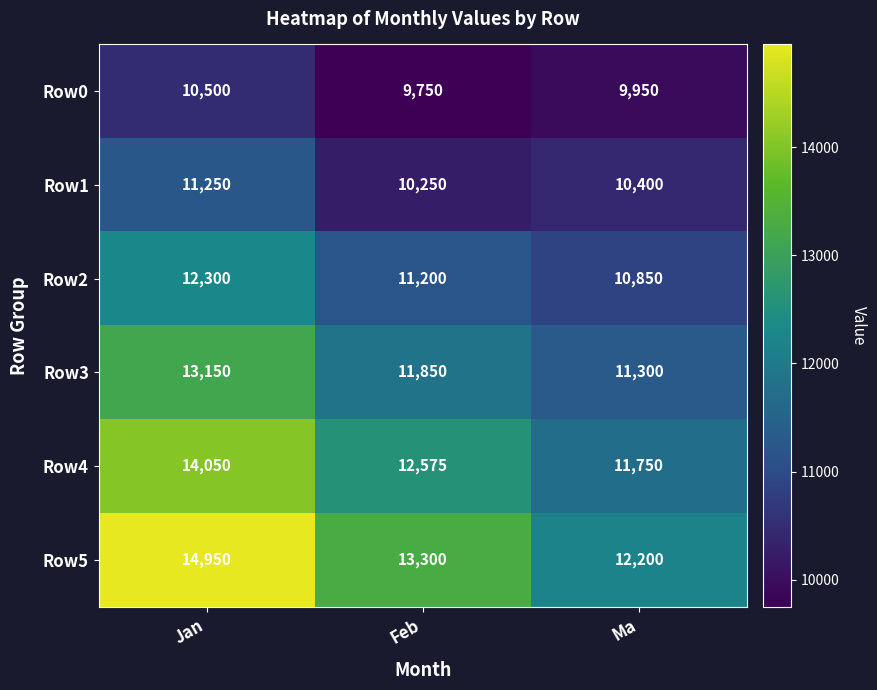

Reading left to right, transcribe all the data shown in this chart.

Row0: 10500	9750	9950
Row1: 11250	10250	10400
Row2: 12300	11200	10850
Row3: 13150	11850	11300
Row4: 14050	12575	11750
Row5: 14950	13300	12200